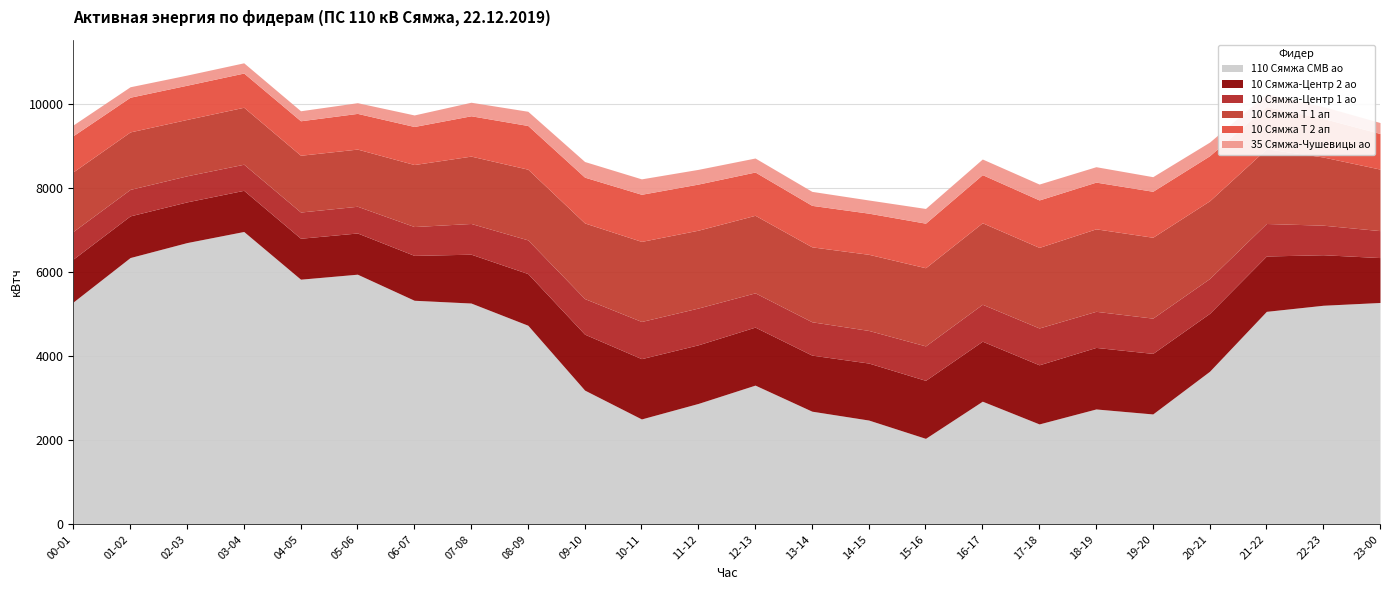

What is the difference between the 35 Сямжа-Чушевицы ао values at 23-00 and 18-19?

106.4